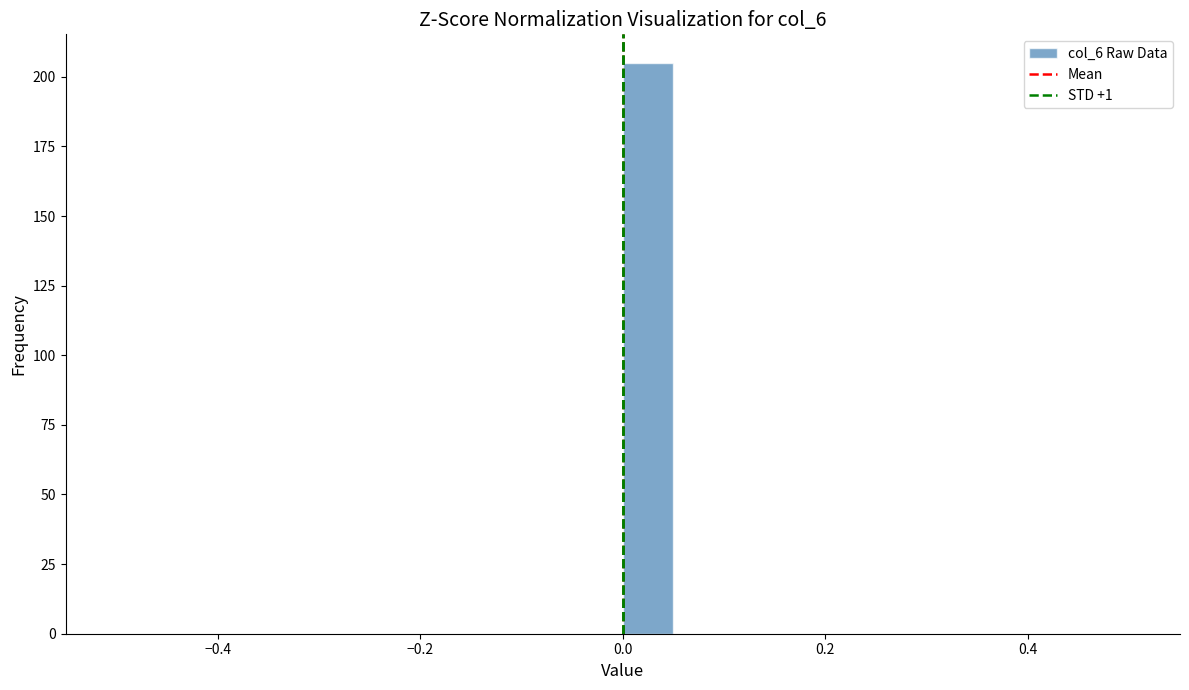

Read against the x-axis, roughly where is the centre of the tallest bar?

0.02